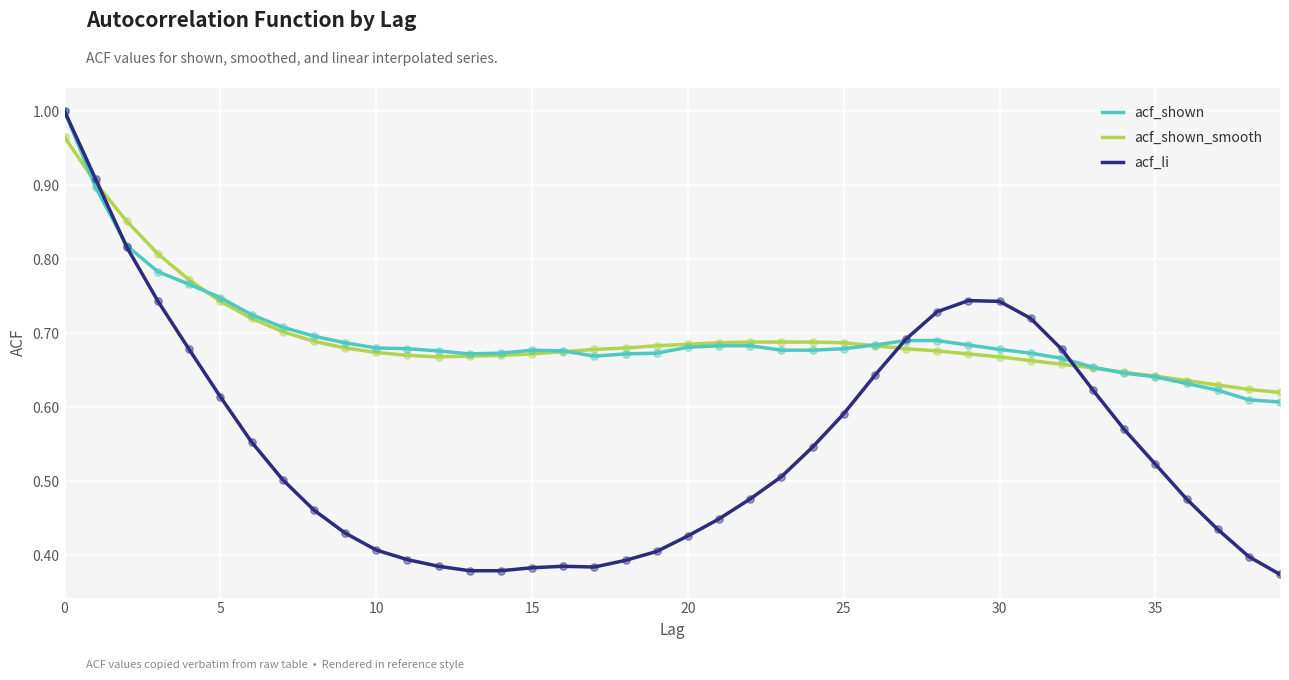

Which series has the largest range (max minus min)?

acf_li